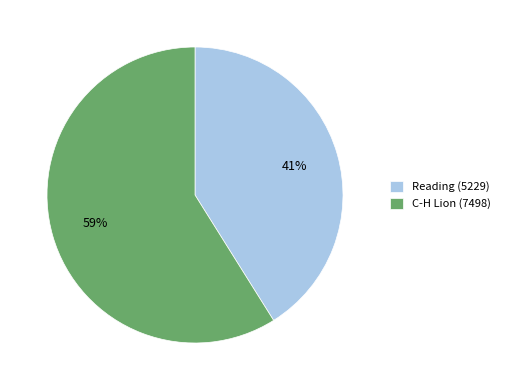

To the nearest percent, what percentage of the pie is C-H Lion (7498)?

59%